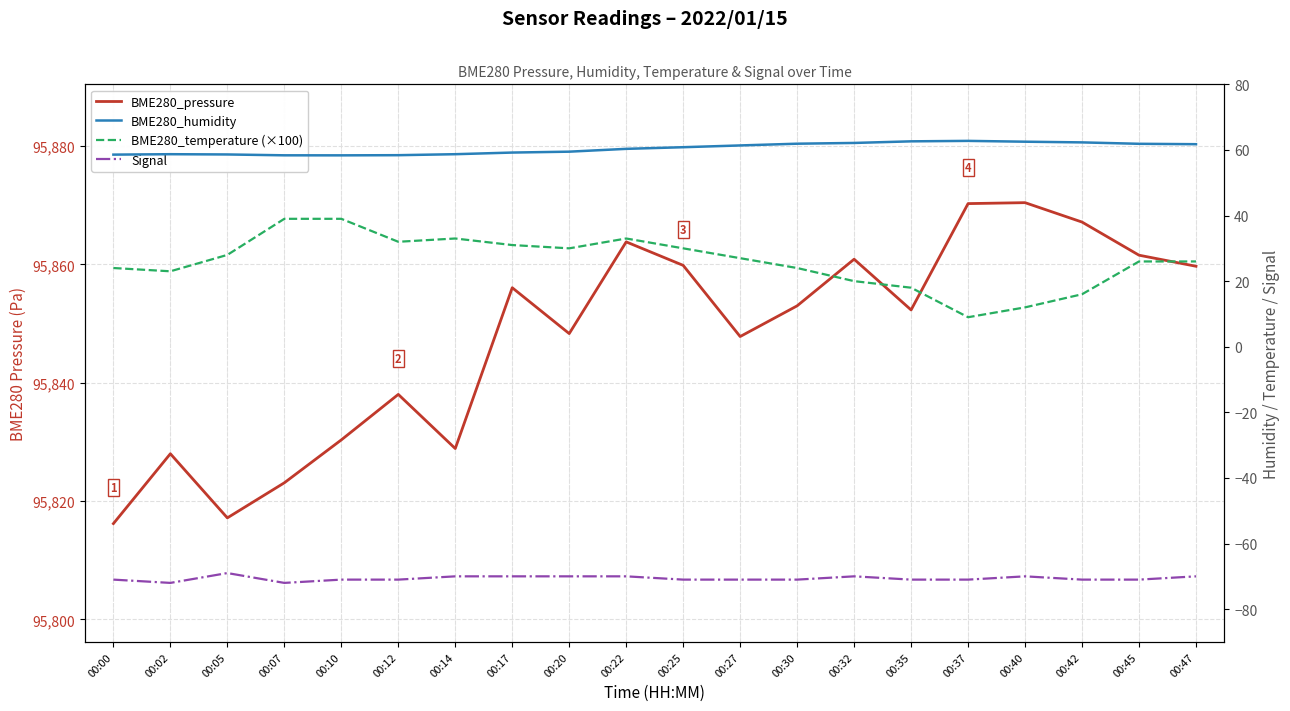

At which category is the sum across all series the highest?

00:22